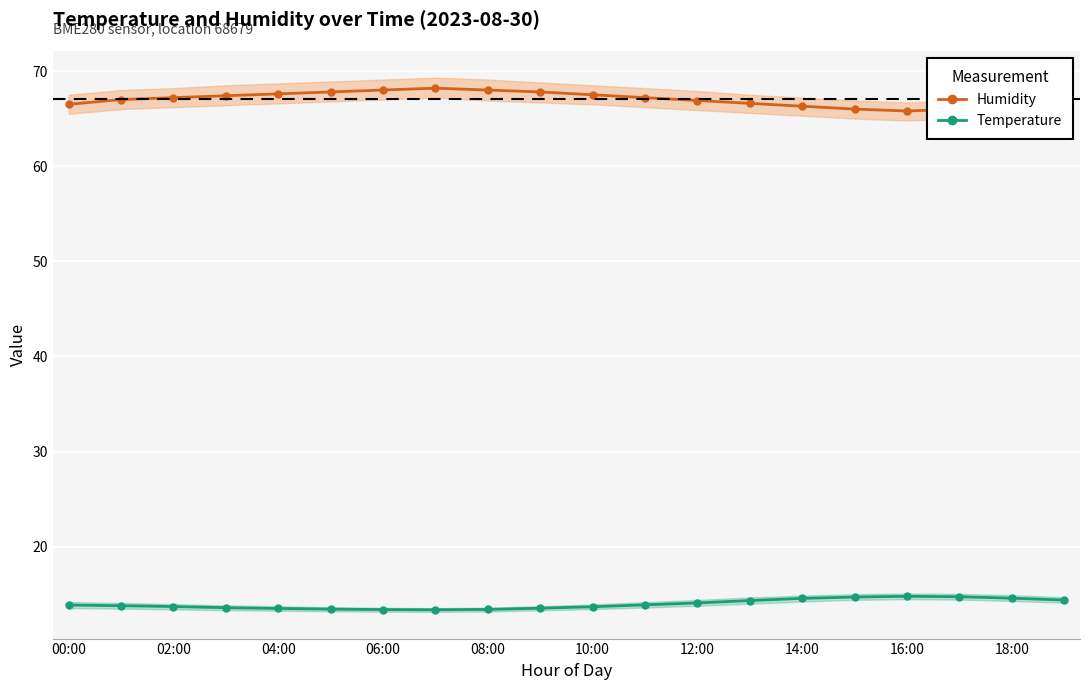

What is the label of the 20th point from the left?

19